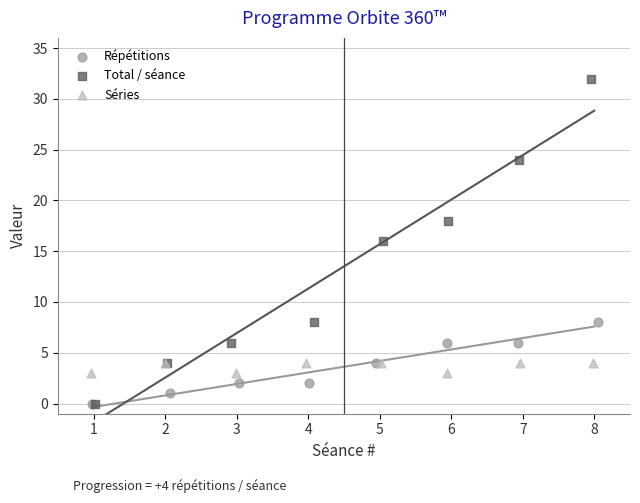

Which series reaches the maximum Y coordinate?

Total / séance